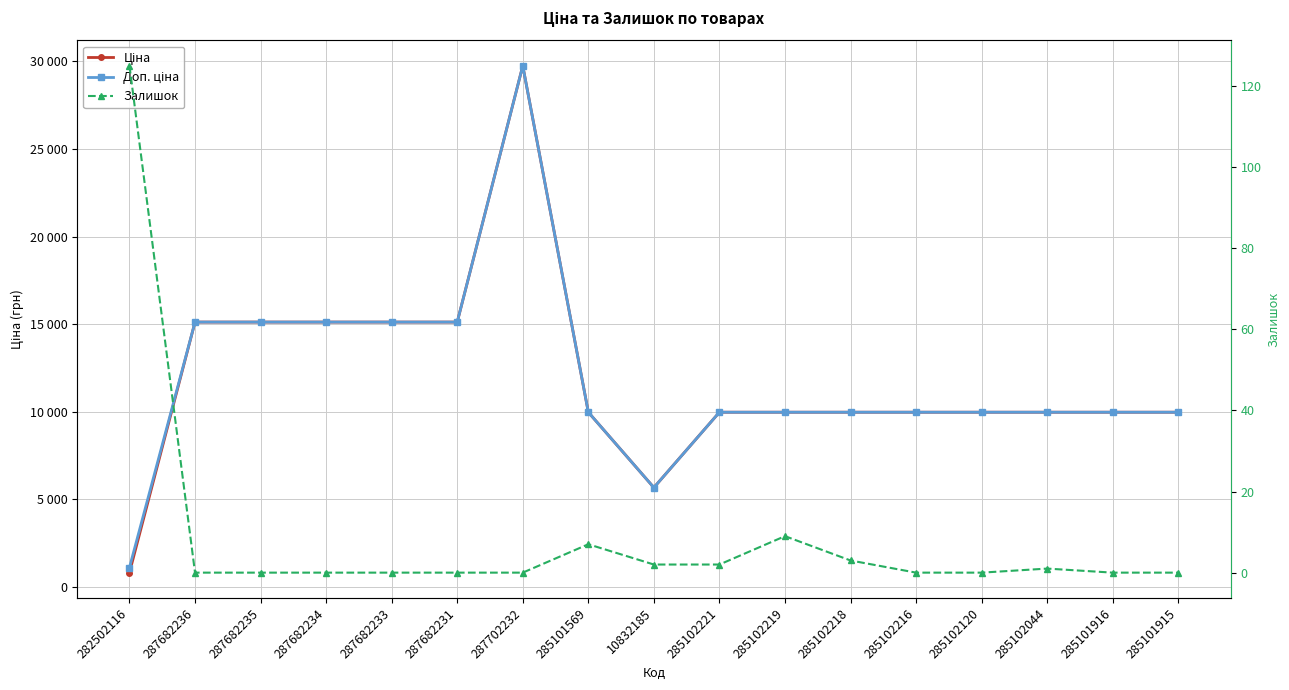

At 10832185, list the series in order from largest to smallest.

Ціна, Доп. ціна, Залишок